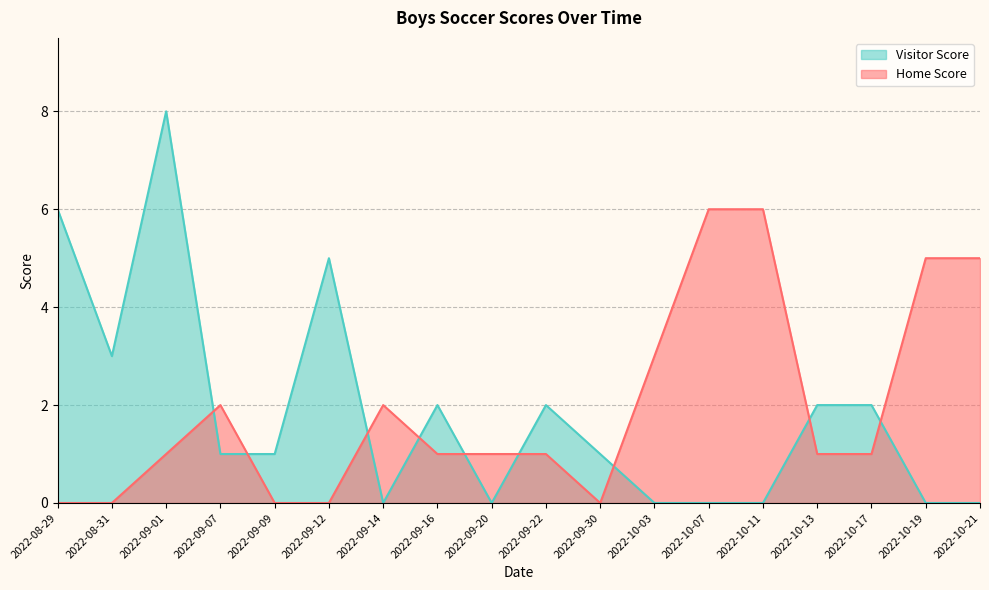

List the series in order of their peak value, highest first.

Visitor Score, Home Score